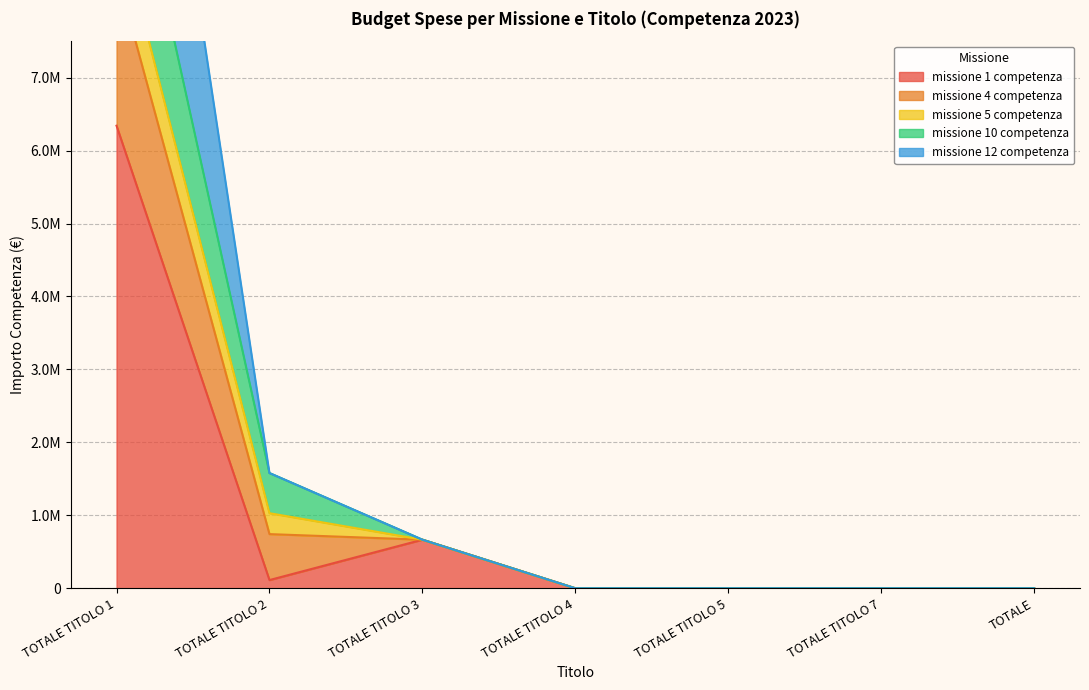

Between TOTALE TITOLO 3 and TOTALE TITOLO 7, which series saw the biggest shift?

missione 1 competenza